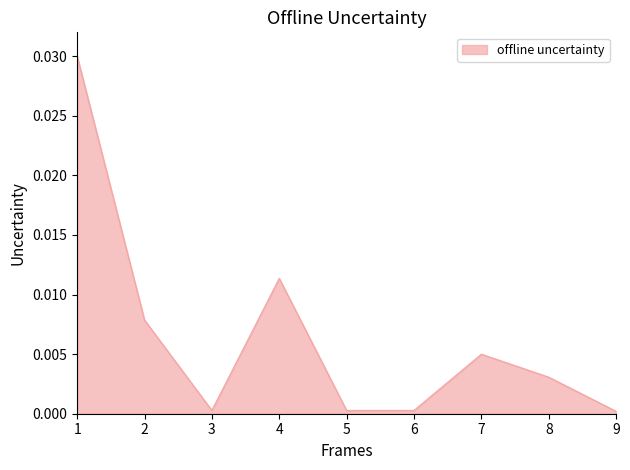

Is it true that the value at 8 is 0.0?

True